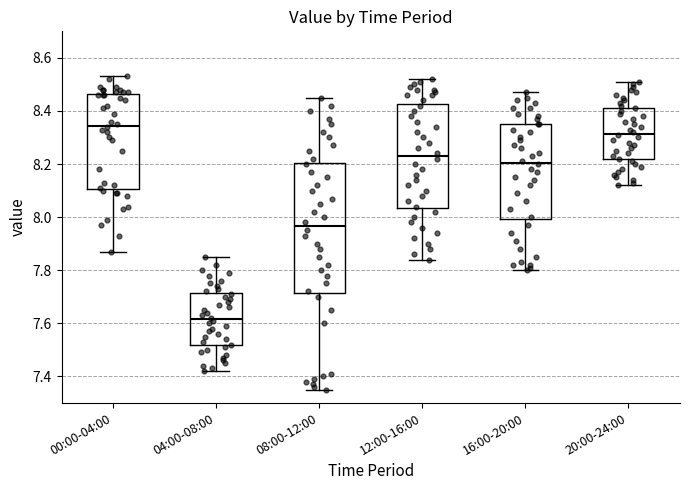

Where does the lower whisker of the box for 00:00-04:00 end on the y-axis? The values are not printed on the chart, so give them approximately, as read against the axis.

7.88